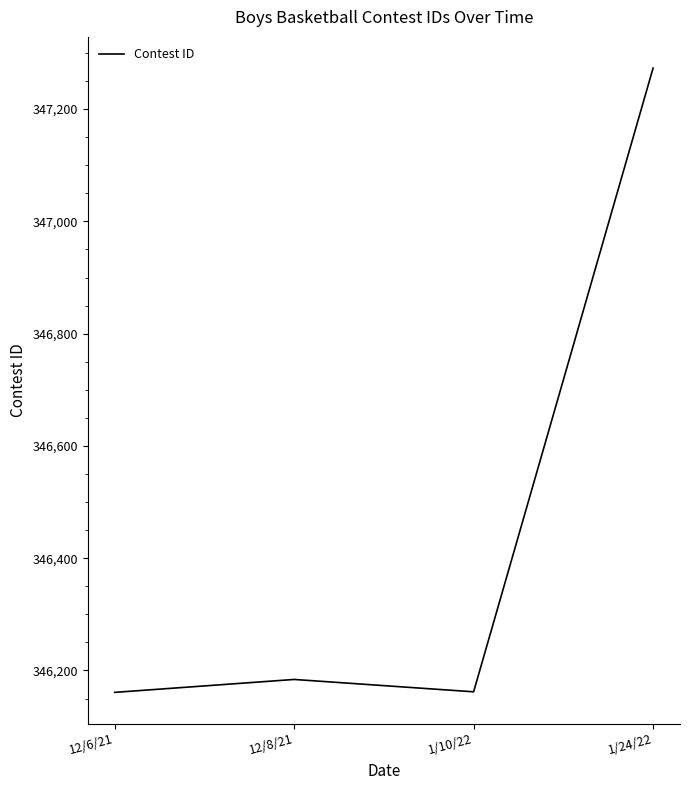

What is the greatest value displayed?

347273